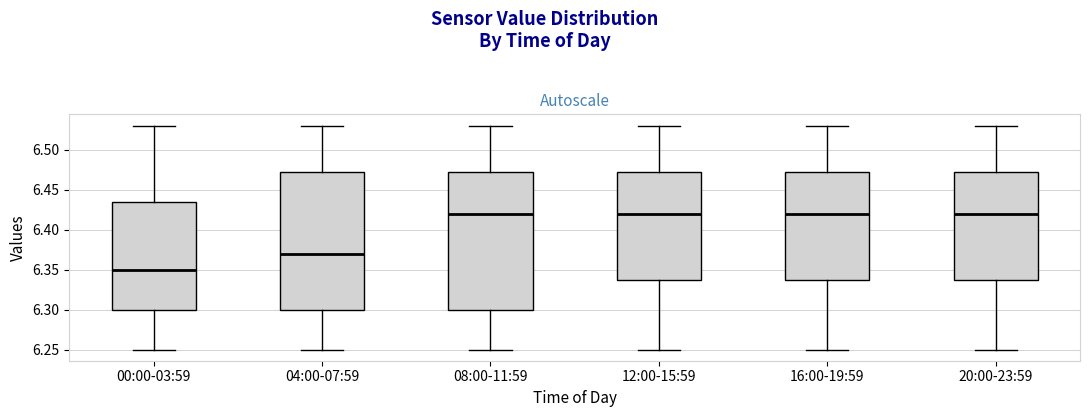

Where does the lower whisker of the box for 16:00-19:59 end on the y-axis? The values are not printed on the chart, so give them approximately, as read against the axis.

6.250